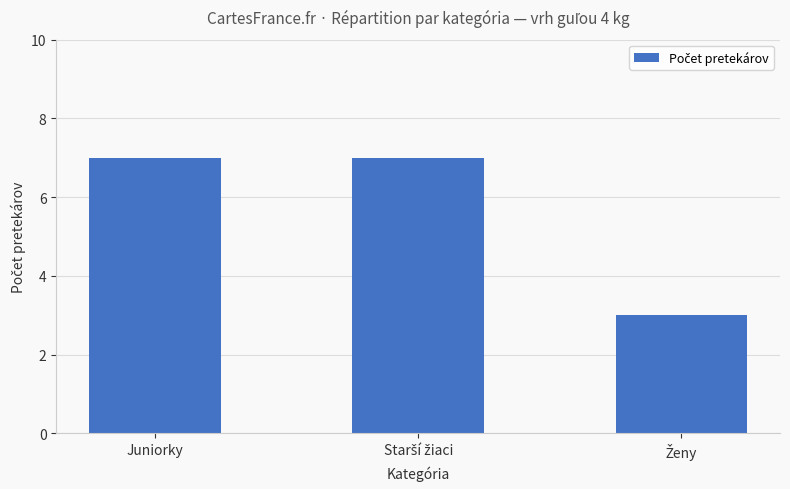

What is the label of the 3rd bar from the right?

Juniorky